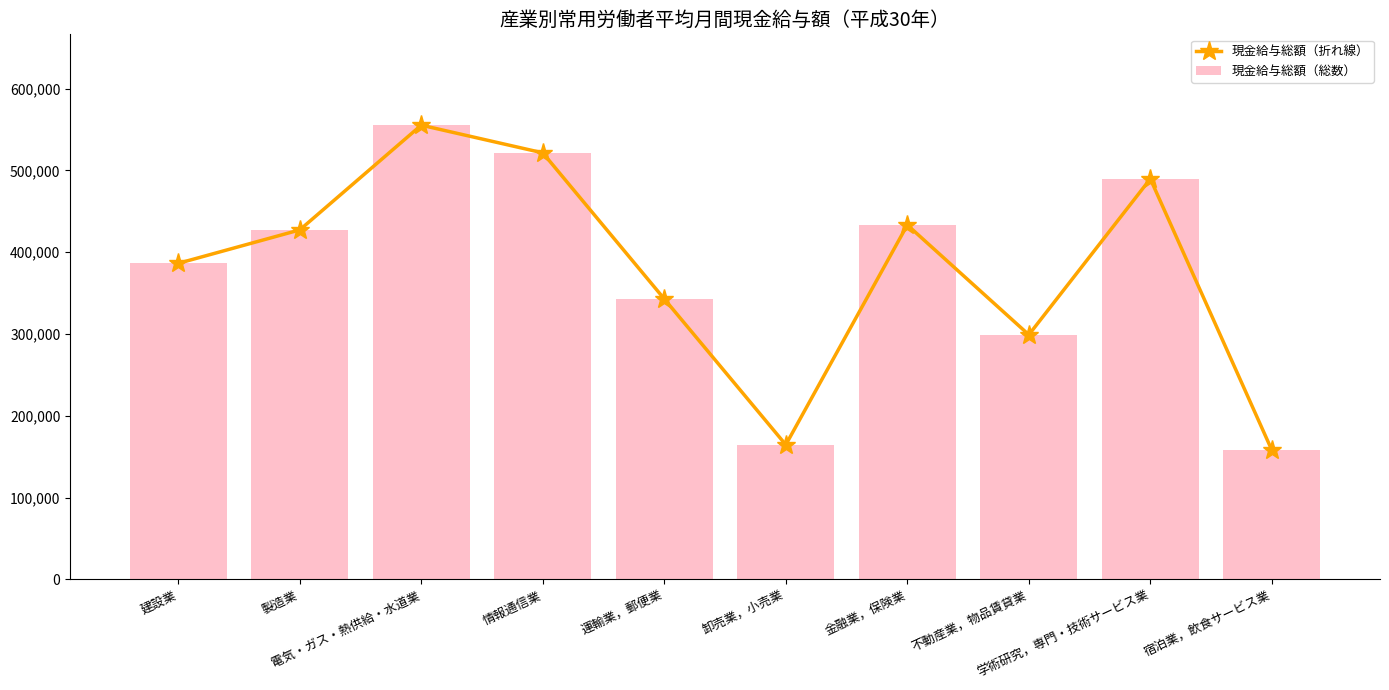

True or false: 現金給与総額（総数） has a value of 761854 at 学術研究，専門・技術サービス業.

False